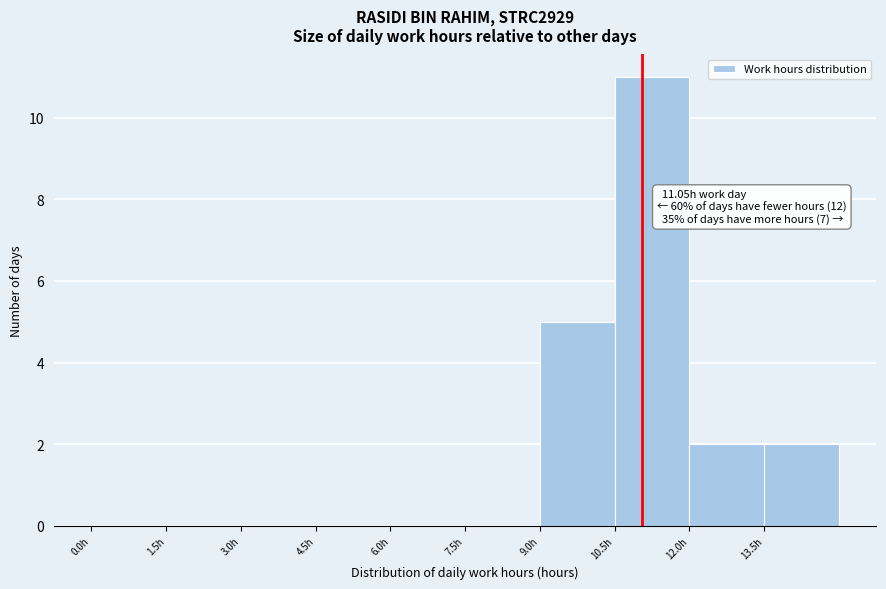

Over which range of the x-axis is the bar tallest?

10.5 to 12.0